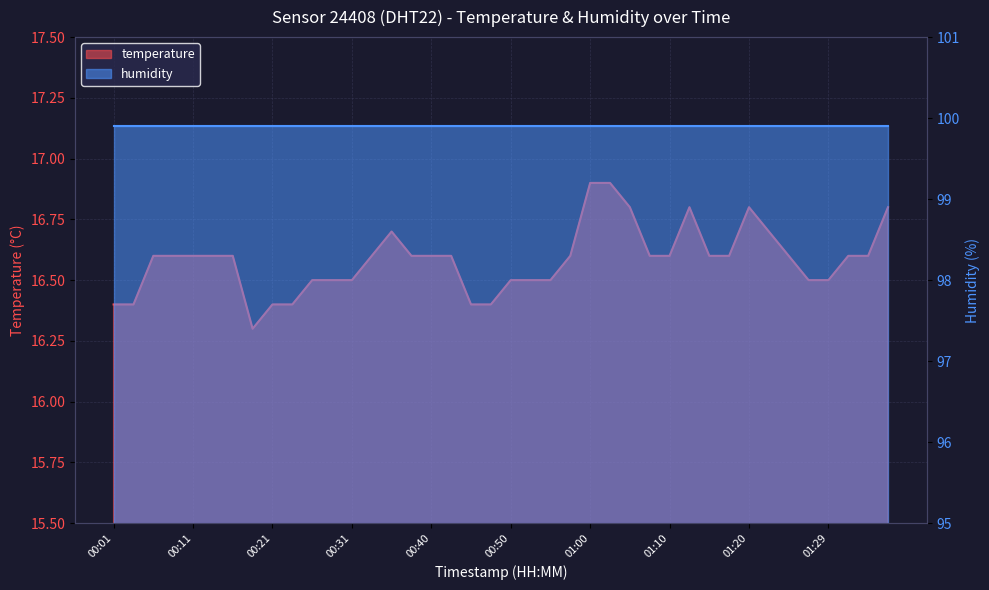

At which label is the value closest to 16?

00:18